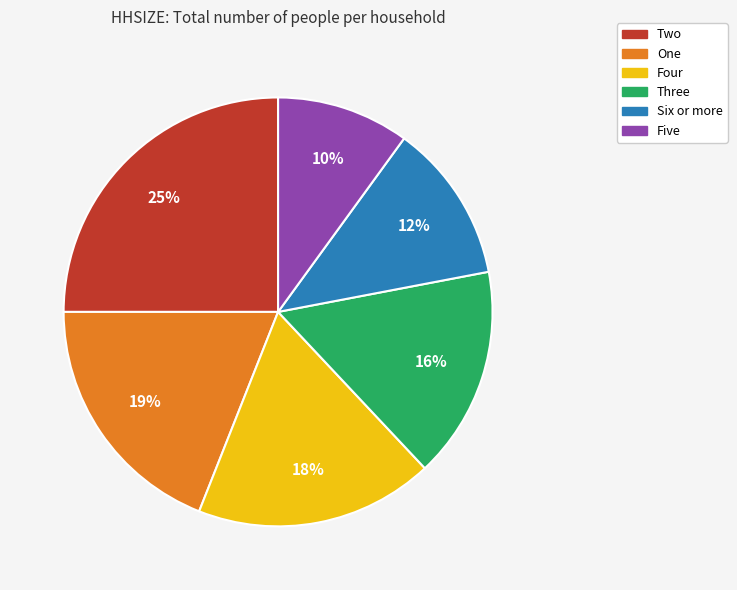

Is the sum of Five and Six or more greater than half?

No